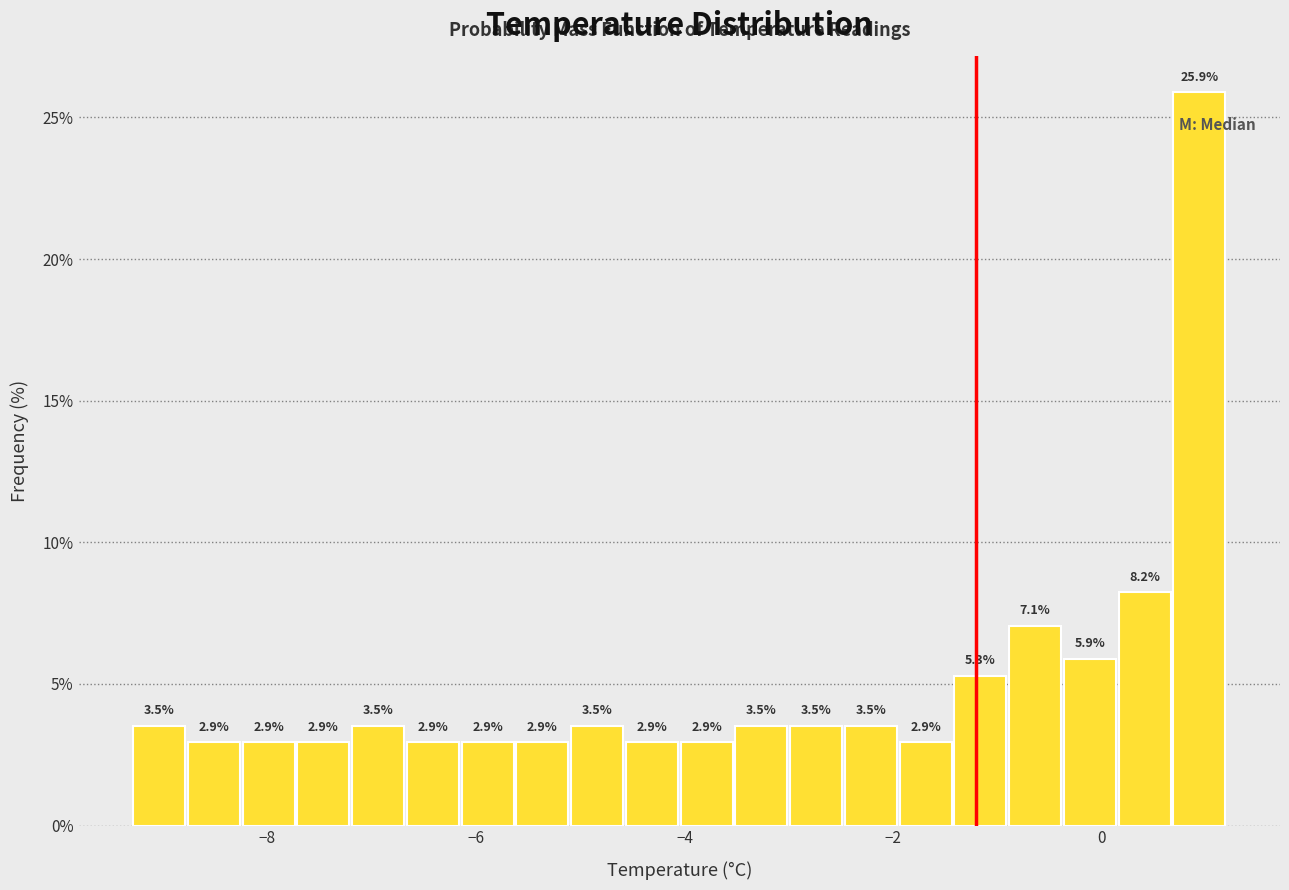

Around what value on the x-axis is the tallest bar? Give the approximate position of its centre, as read against the axis.

1.0